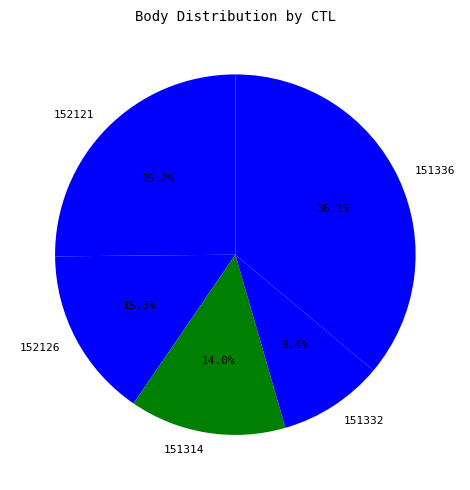

How many slices are in this pie chart?

5